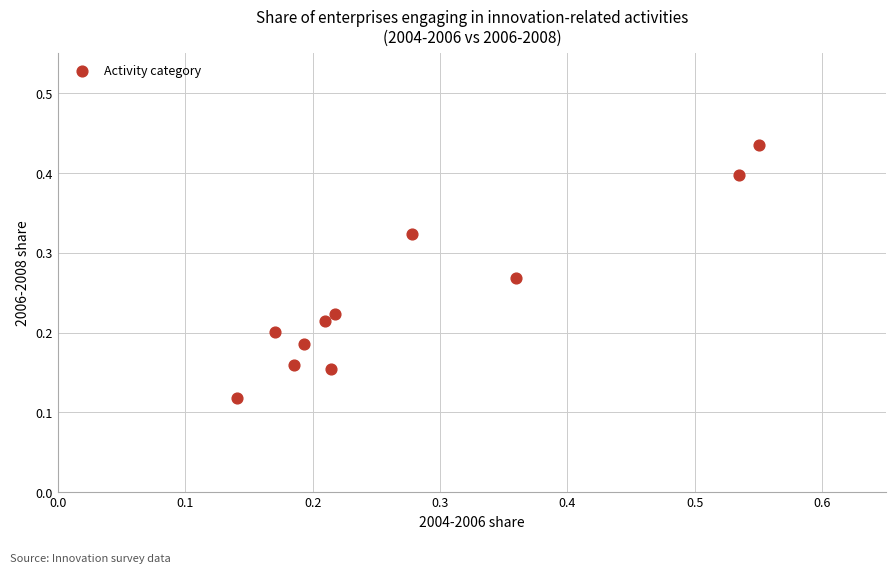

How many data points are displayed?

11